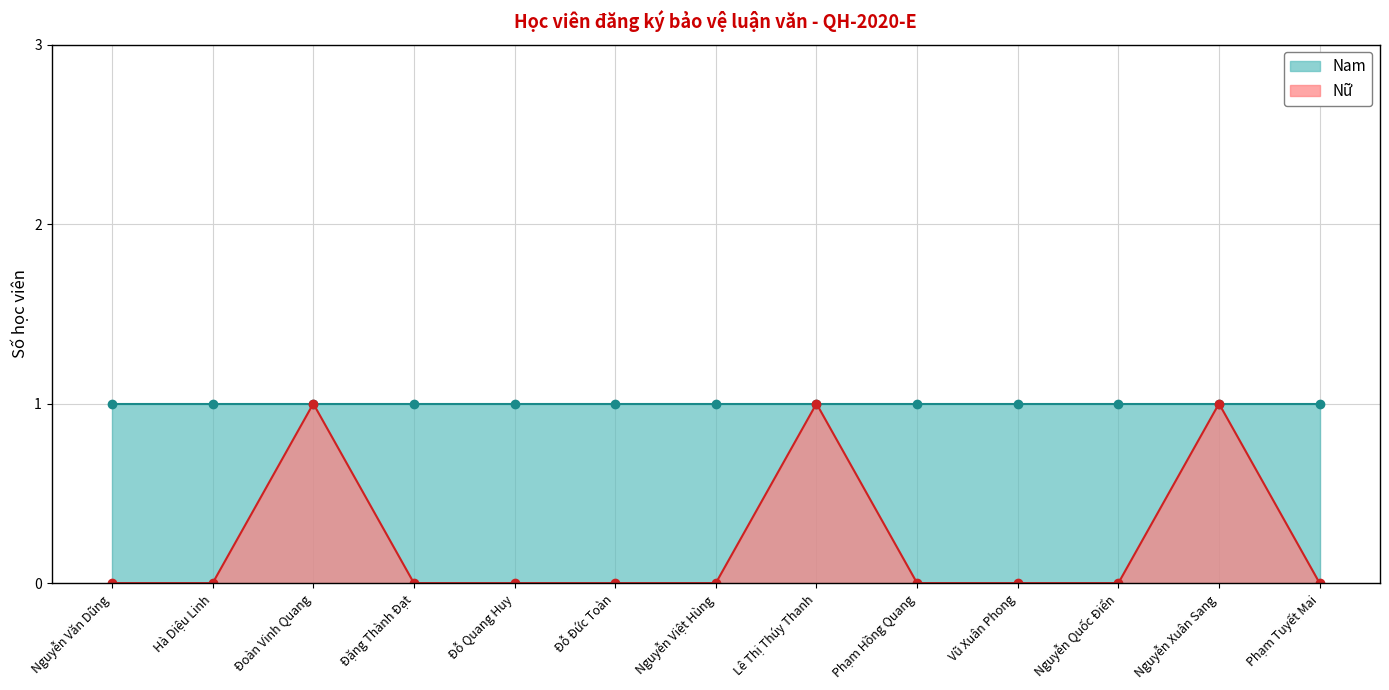

The value at Vũ Xuân Phong is -1. True or false?

False